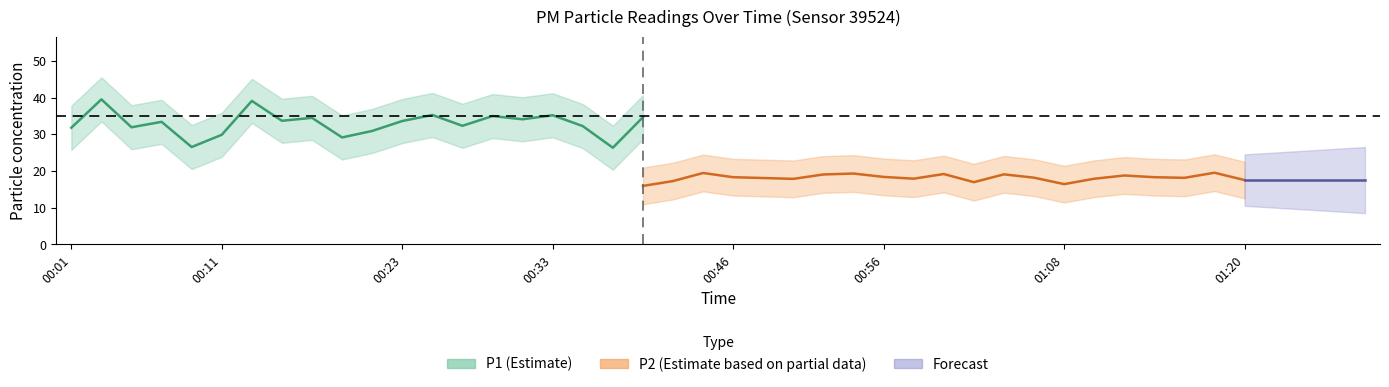

Which series has the largest total across all categories?

P1